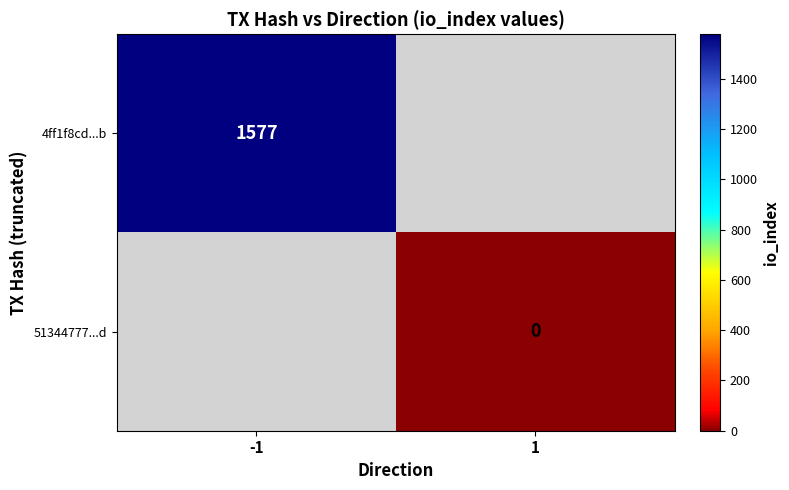

What is the greatest value displayed?

1577.0